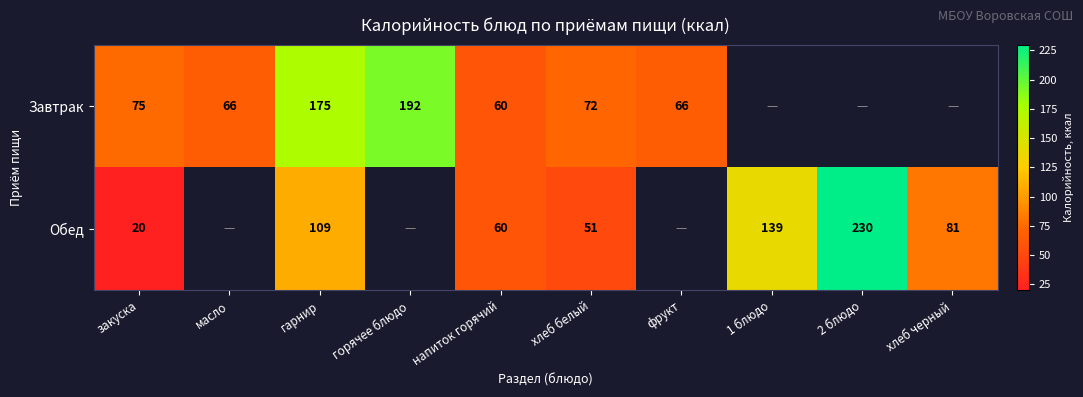

The Завтрак series shows 66 at масло. True or false?

True